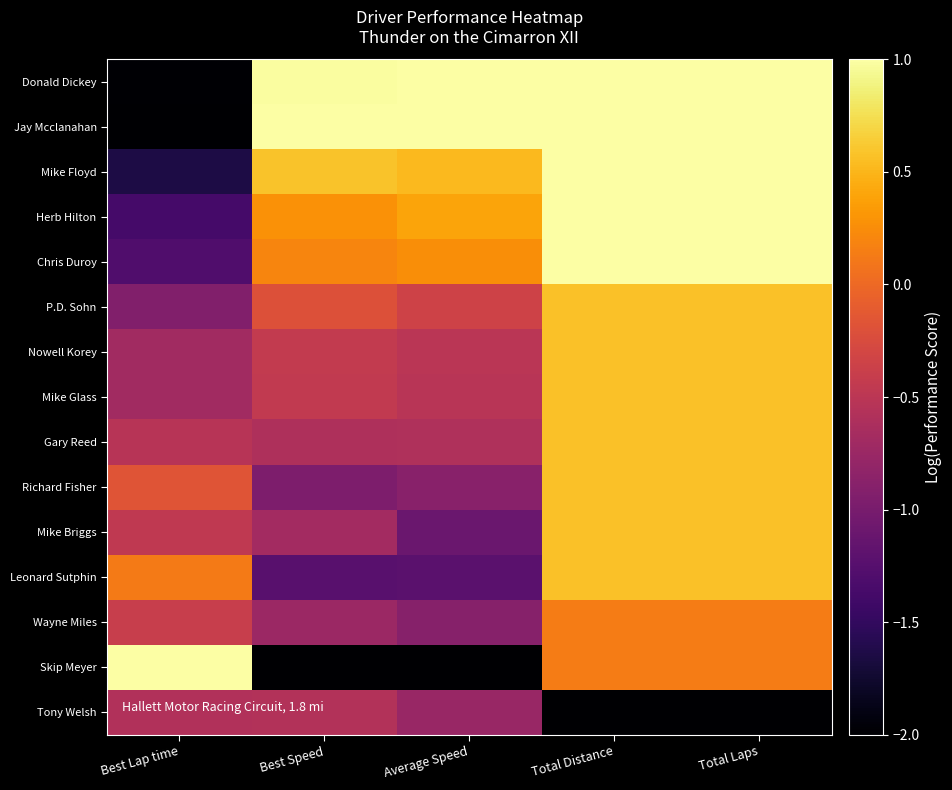

What is the minimum value shown in the chart?

-2.0